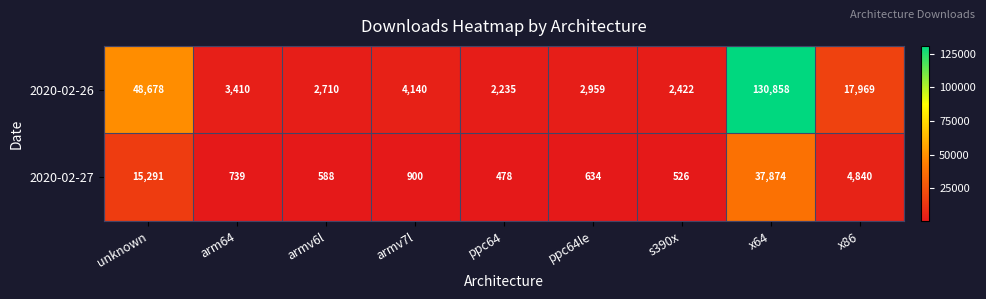

What is the minimum value shown in the chart?

478